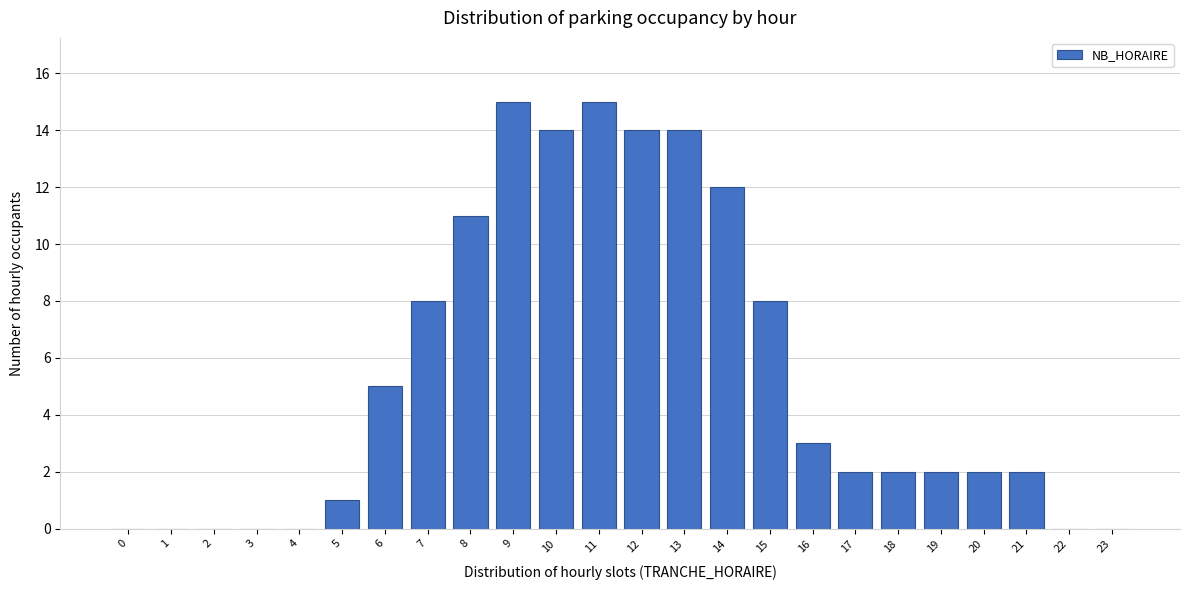

Reading left to right, what are all the values shown in this chart?

0=0	1=0	2=0	3=0	4=0	5=1	6=5	7=8	8=11	9=15	10=14	11=15	12=14	13=14	14=12	15=8	16=3	17=2	18=2	19=2	20=2	21=2	22=0	23=0